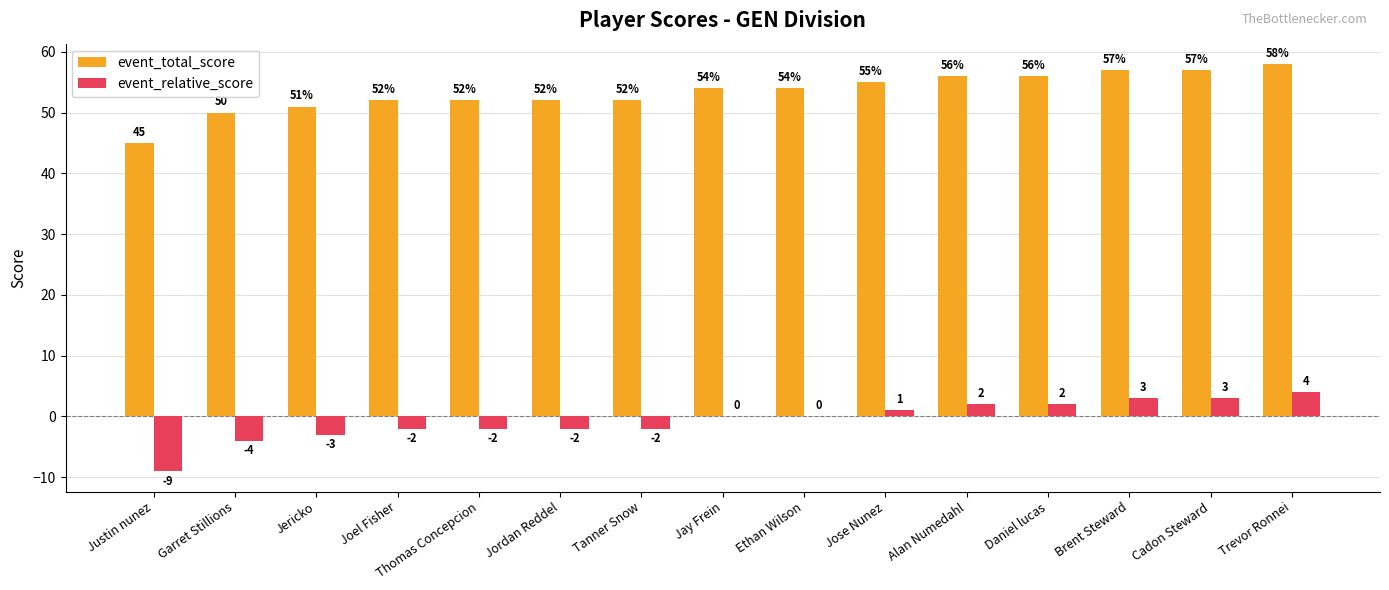

What is the approximate value of event_total_score at Jordan Reddel, to the nearest 10?

50